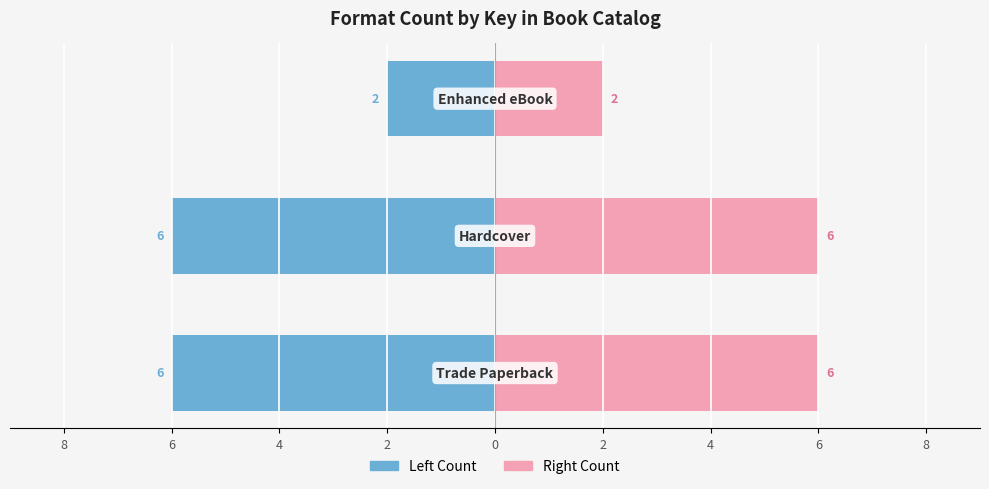

How many groups of bars are there?

3